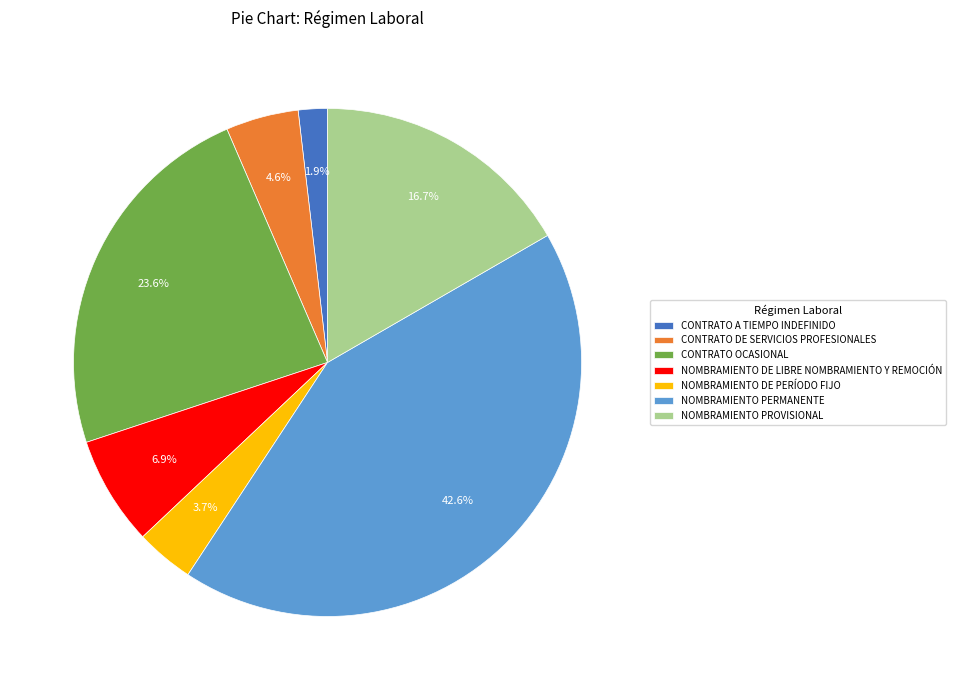

How many slices are in this pie chart?

7